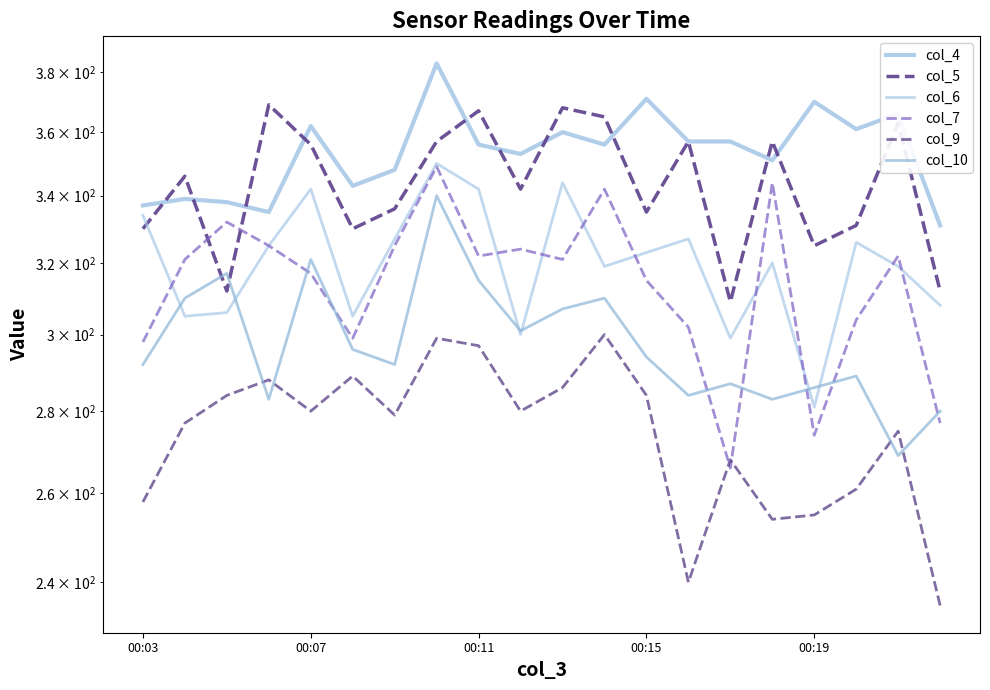

At how many categories does at least one series exceed 328?

20